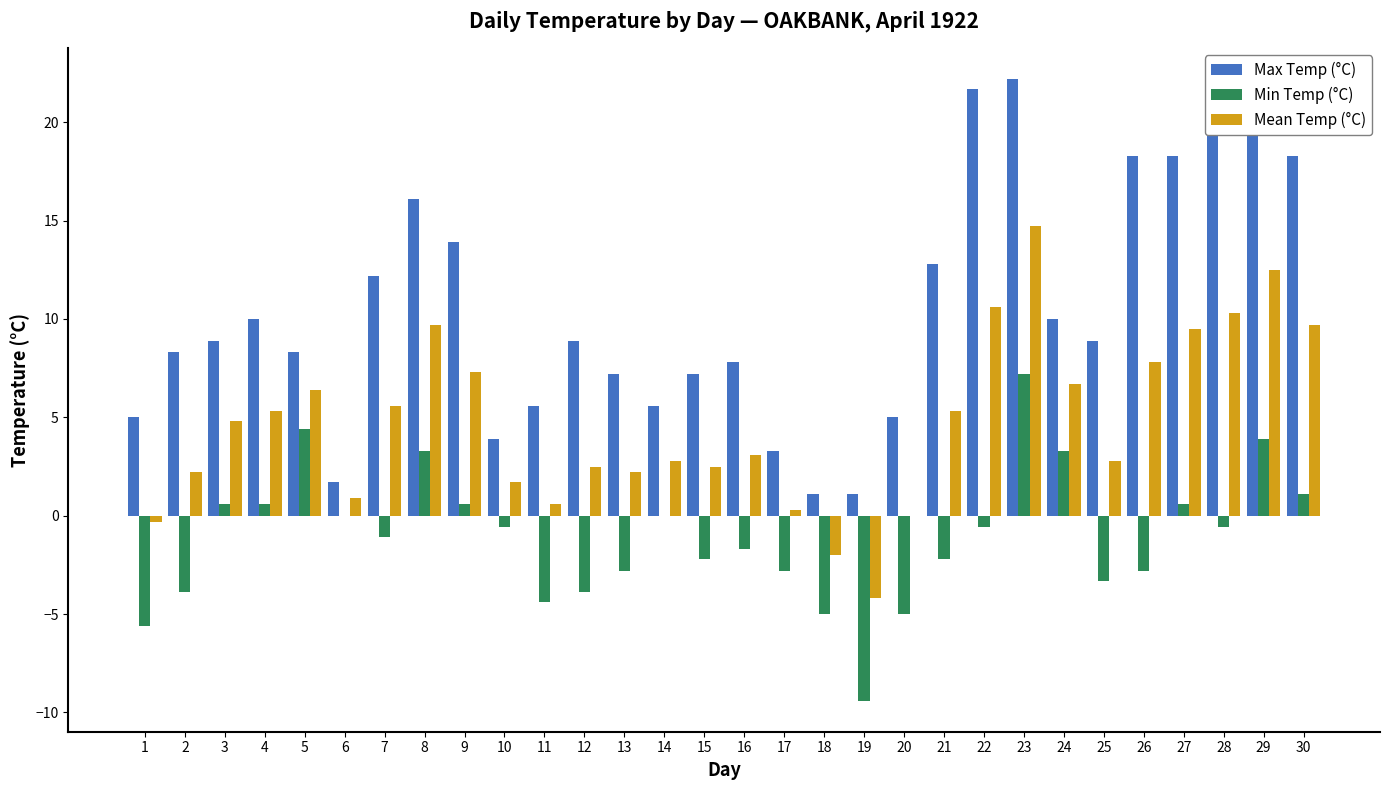

What are all the series names shown in the legend?

Max Temp (°C), Min Temp (°C), Mean Temp (°C)